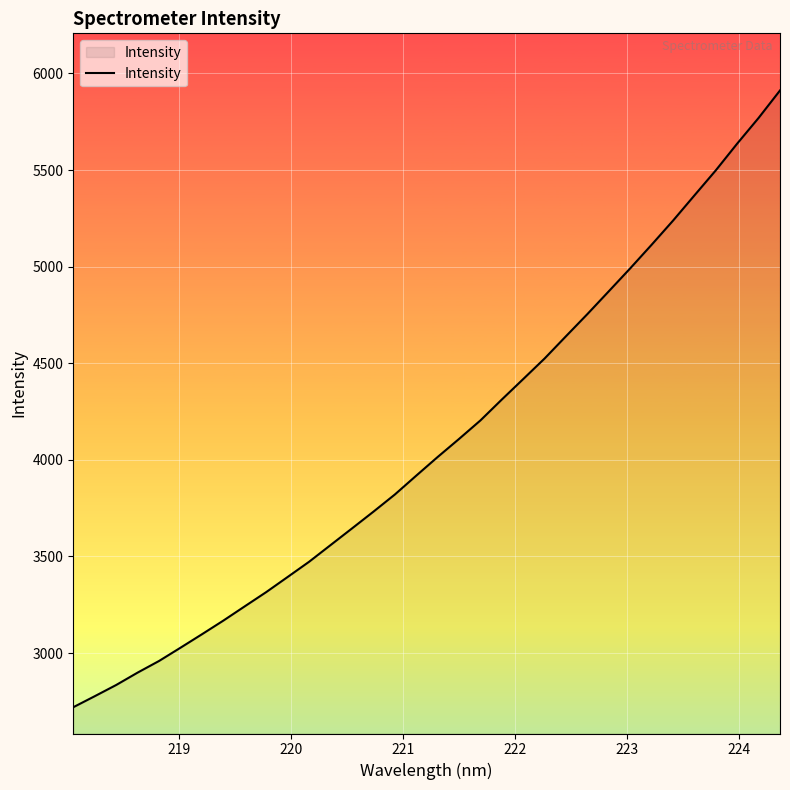

What is the greatest value displayed?

5912.0